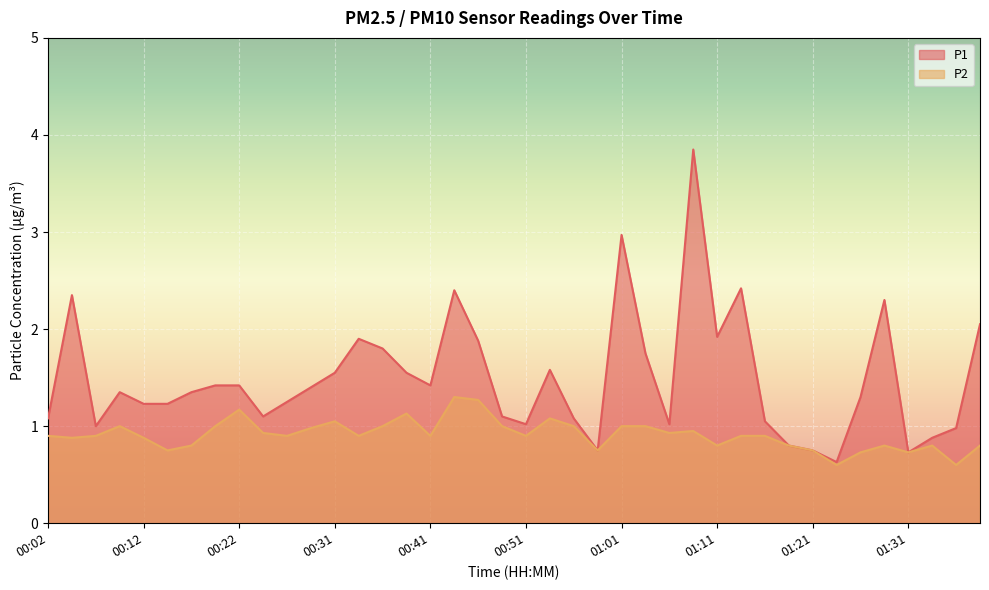

What is the maximum value for P1?

3.9